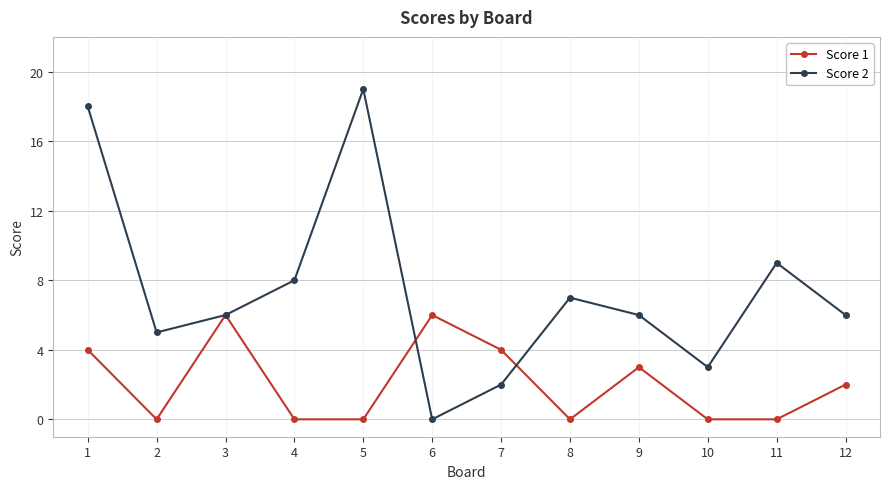

Reading left to right, list all the values displayed in this chart.

Score 1: 1=4	2=0	3=6	4=0	5=0	6=6	7=4	8=0	9=3	10=0	11=0	12=2
Score 2: 1=18	2=5	3=6	4=8	5=19	6=0	7=2	8=7	9=6	10=3	11=9	12=6